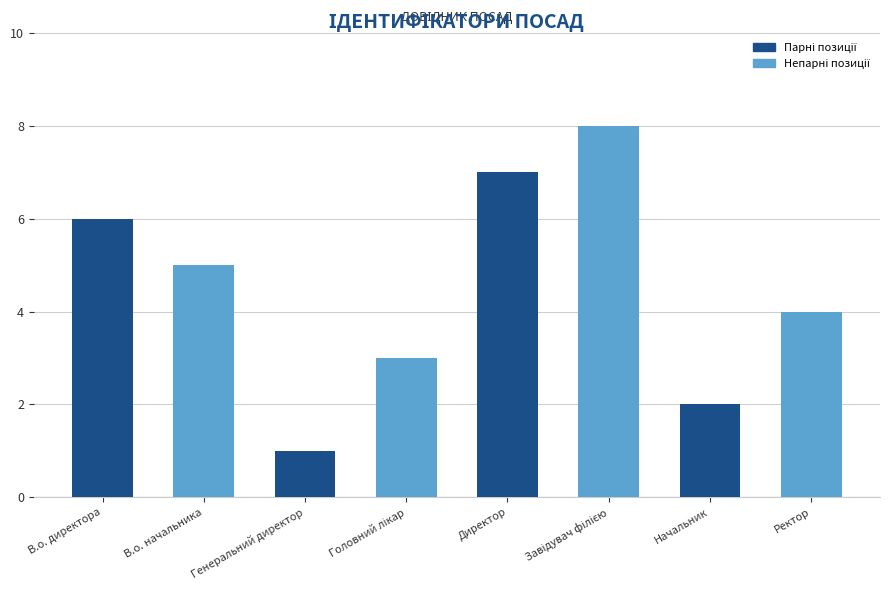

What is the label of the 1st bar from the left?

В.о. директора